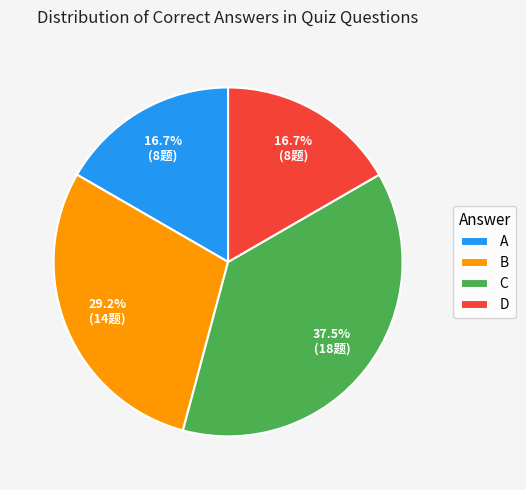

Which category has the biggest portion of the pie?

C